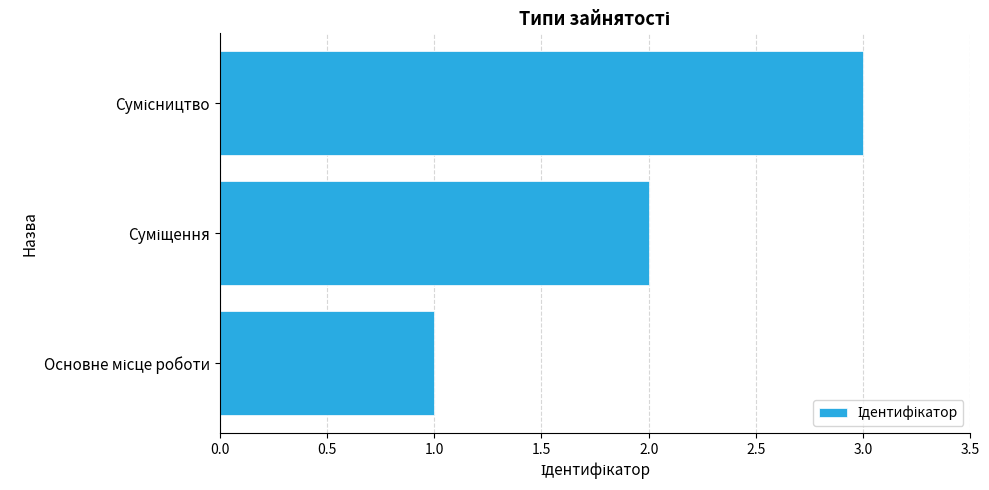

What is the sum of all values?

6